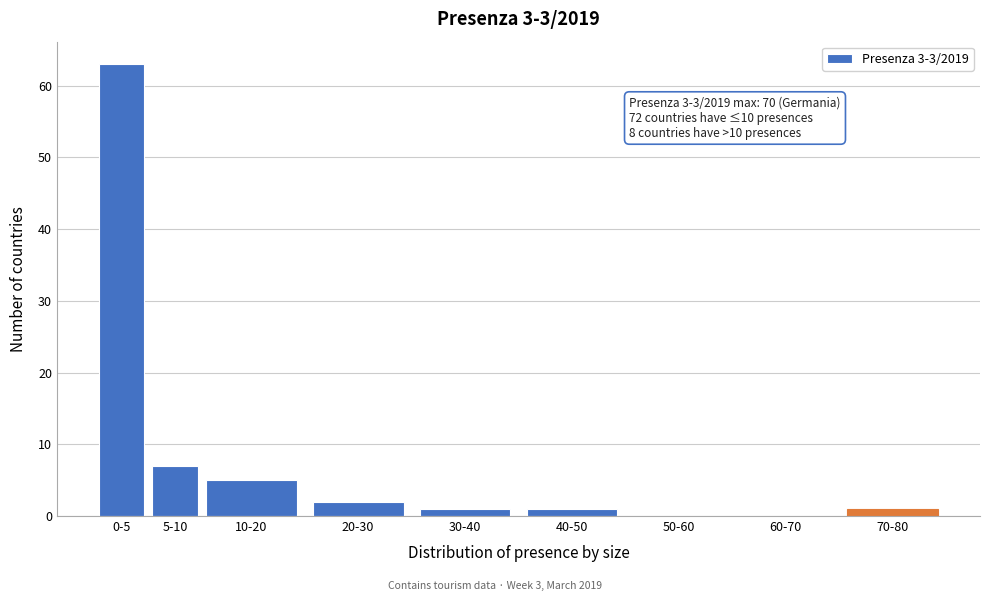

Reading left to right, transcribe all the data shown in this chart.

0-5=63	5-10=7	10-20=5	20-30=2	30-40=1	40-50=1	50-60=0	60-70=0	70-80=1